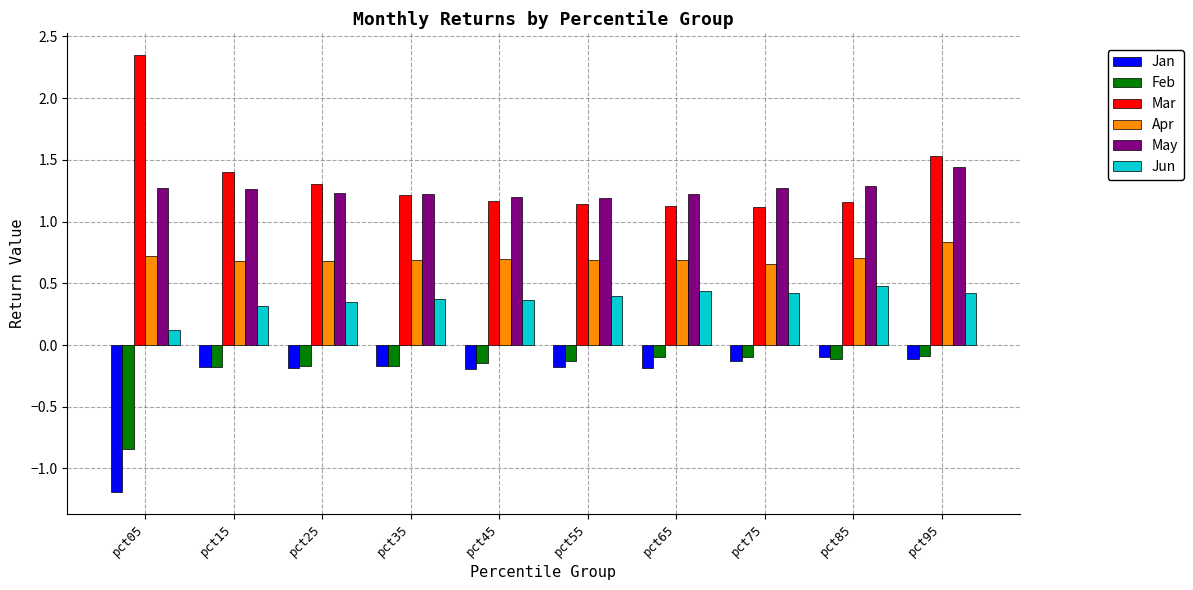

What is the difference between the maximum and second lowest values in the Mar series?

1.2